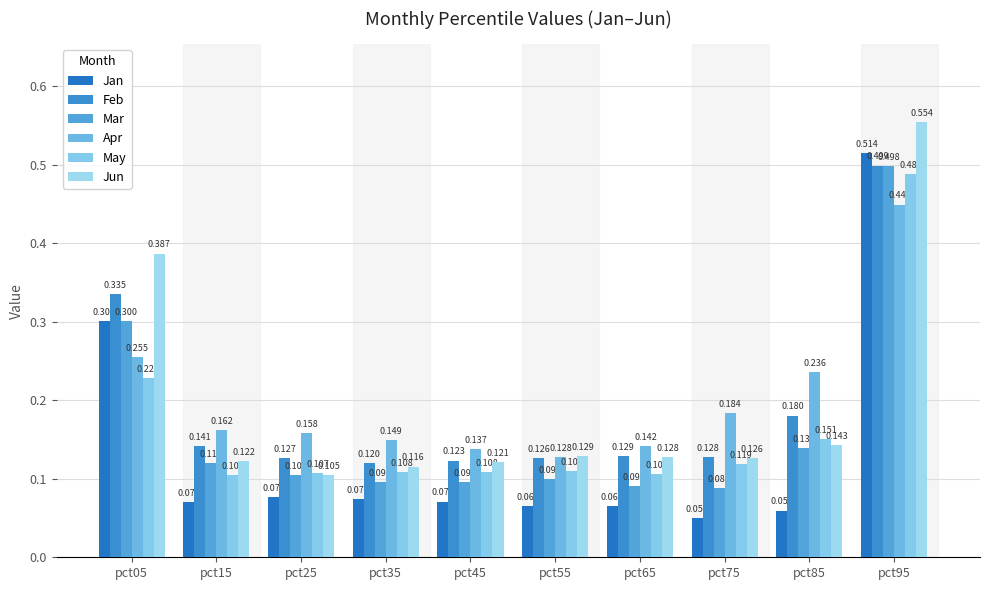

What is the sum of all Mar values?

1.6